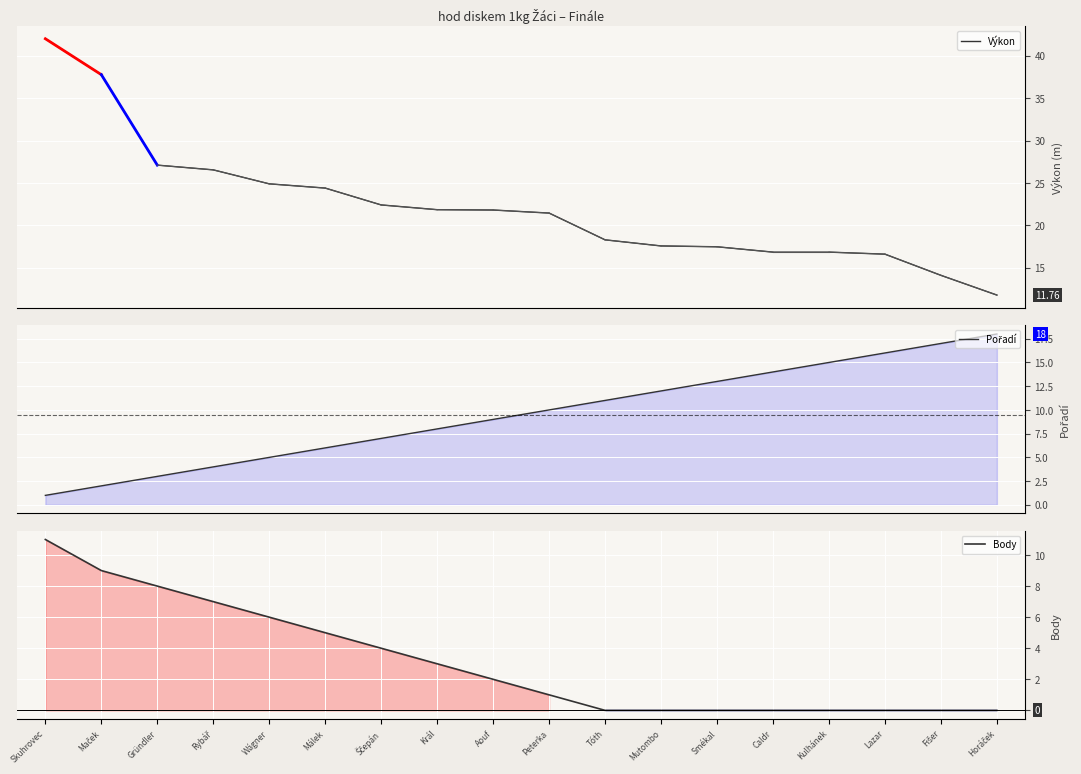

List the labels in order of Body value, largest first.

Skuhrovec, Maček, Gründler, Rybář, Wágner, Málek, Ščepán, Král, Aouf, Peterka, Tóth, Mutombo, Smékal, Caldr, Kulhánek, Lazar, Fišer, Horáček